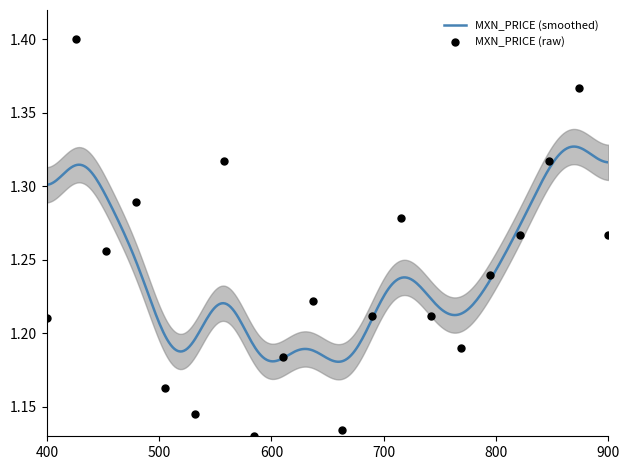

Between 6 and 20, which is larger?

20